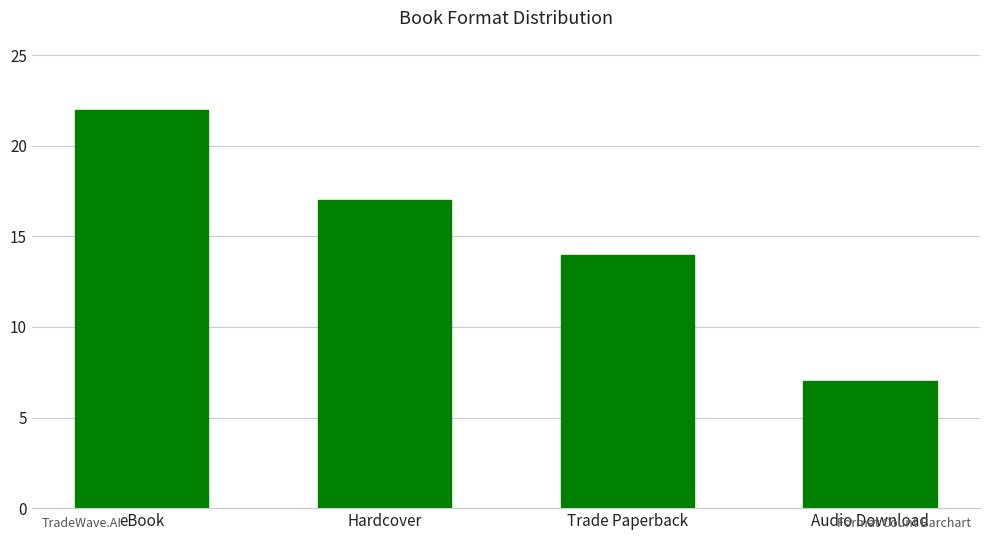

What is the sum of the values at Audio Download and Trade Paperback?

21